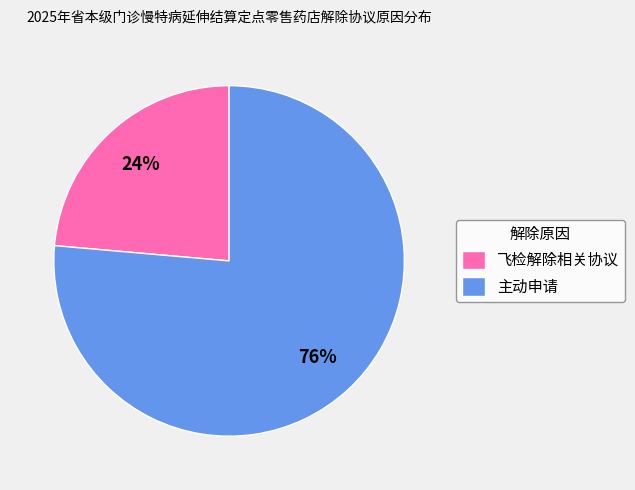

To the nearest percent, what portion does 飞检解除相关协议 represent?

24%